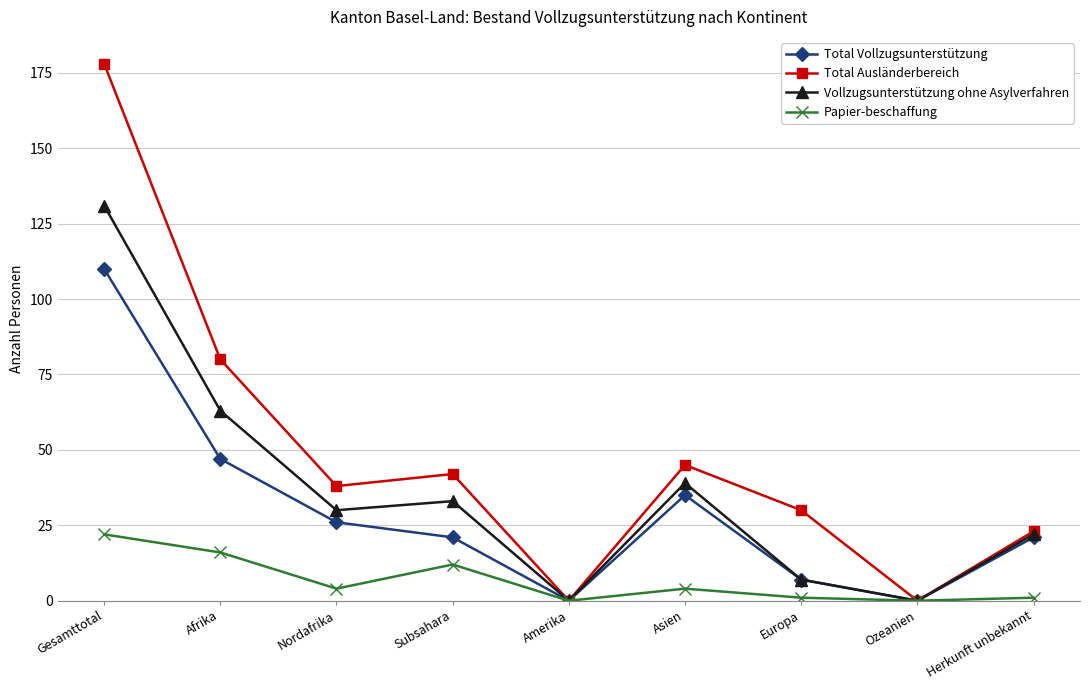

Which series changed the most between Nordafrika and Herkunft unbekannt?

Total Ausländerbereich